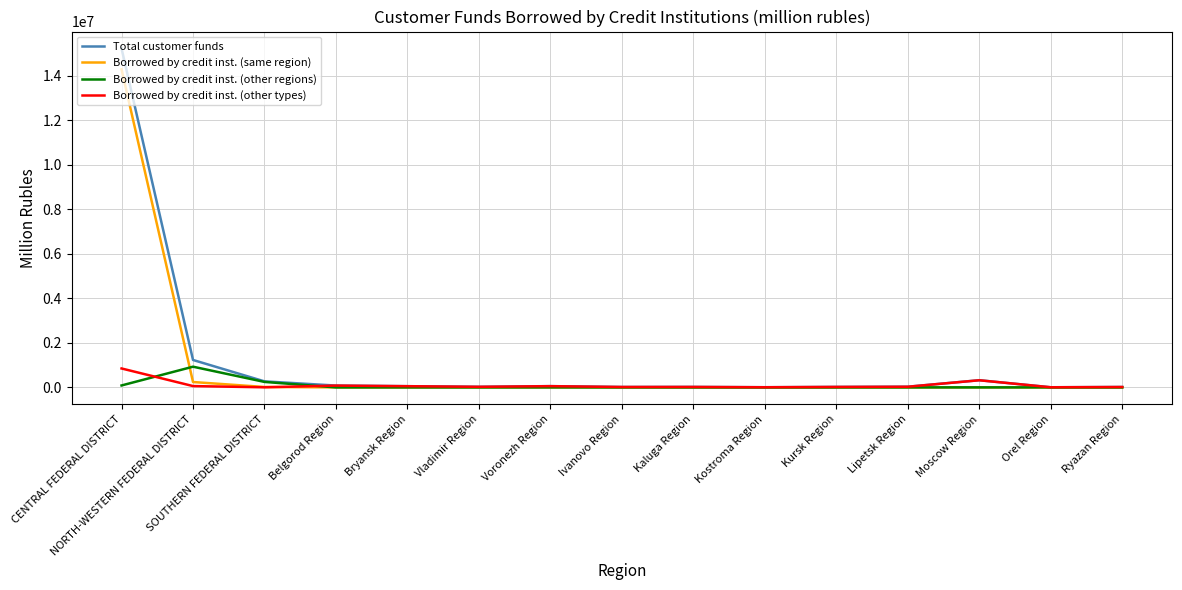

At which label is Total customer funds closest to 7613138?

NORTH-WESTERN FEDERAL DISTRICT